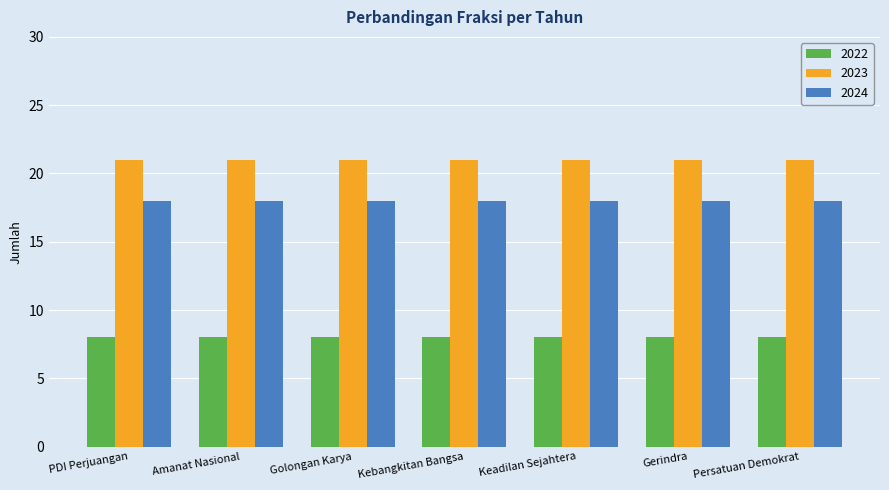

Which series has the largest total across all categories?

2023